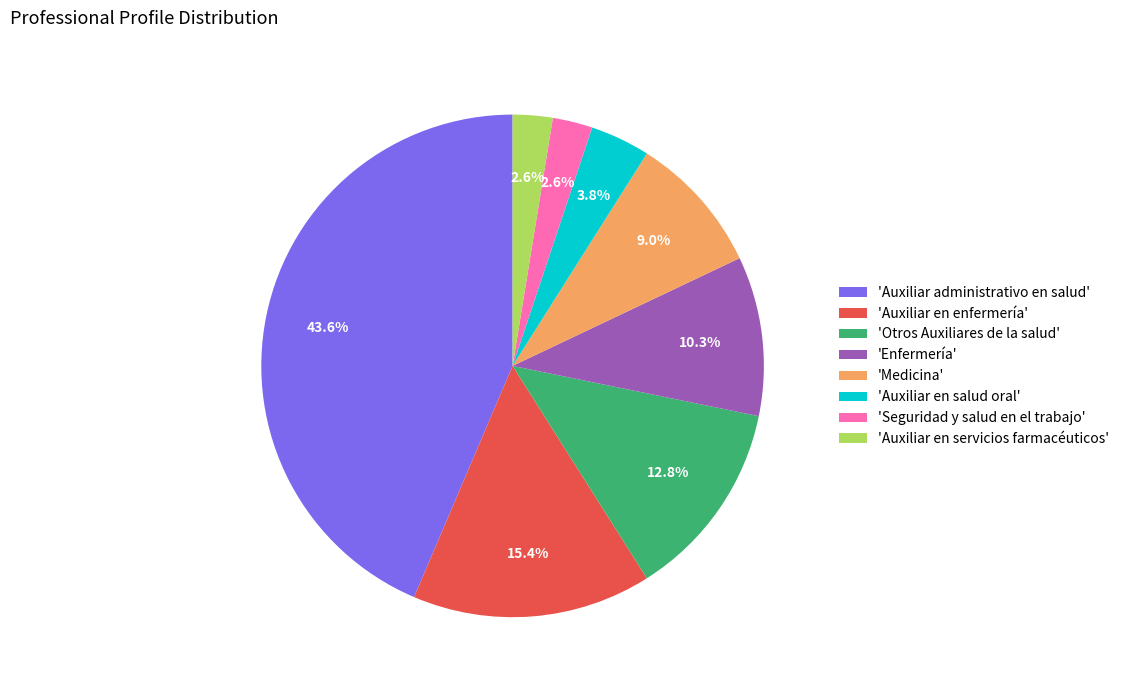

Is 'Seguridad y salud en el trabajo' the majority of the pie?

No